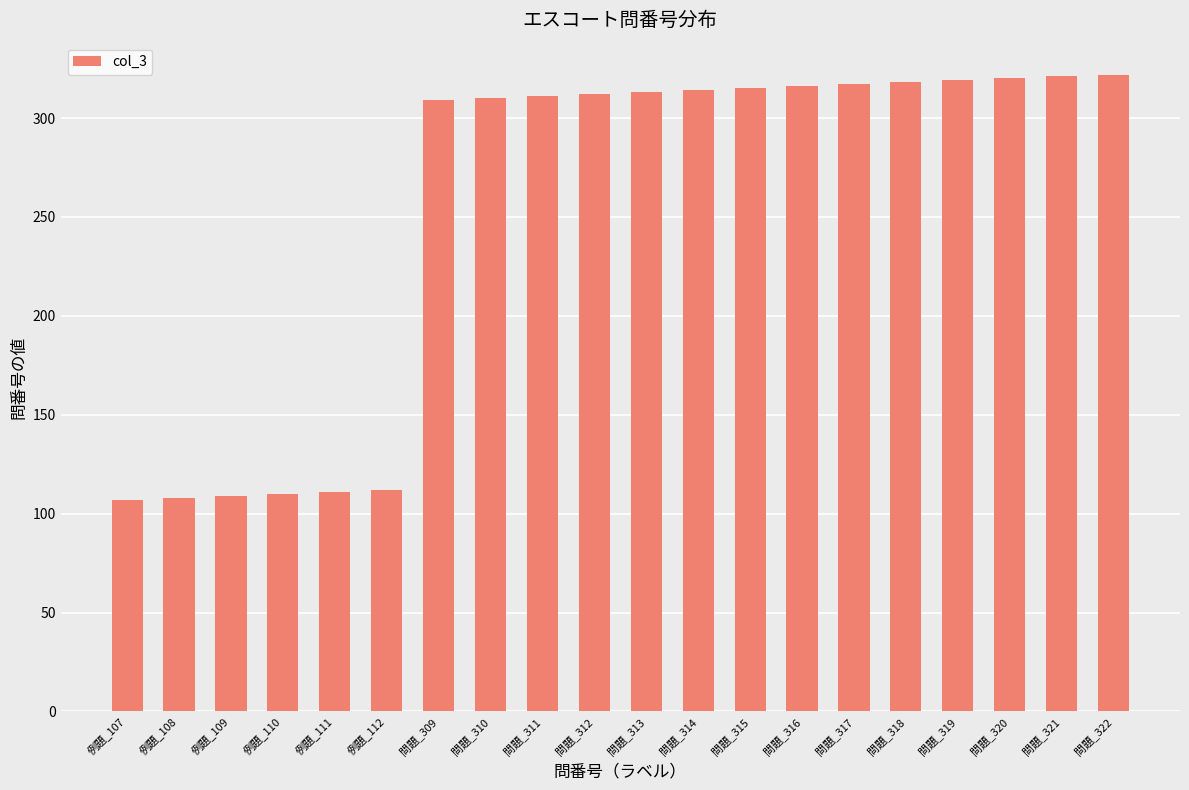

What is the value of the 15th bar from the left?

317